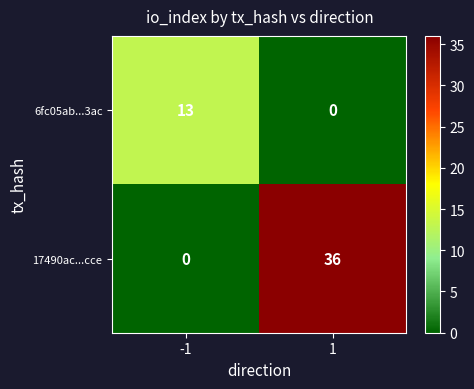

Reading right to left, what are all the values shown in this chart?

6fc05ab...3ac: 1=0	-1=13
17490ac...cce: 1=36	-1=0